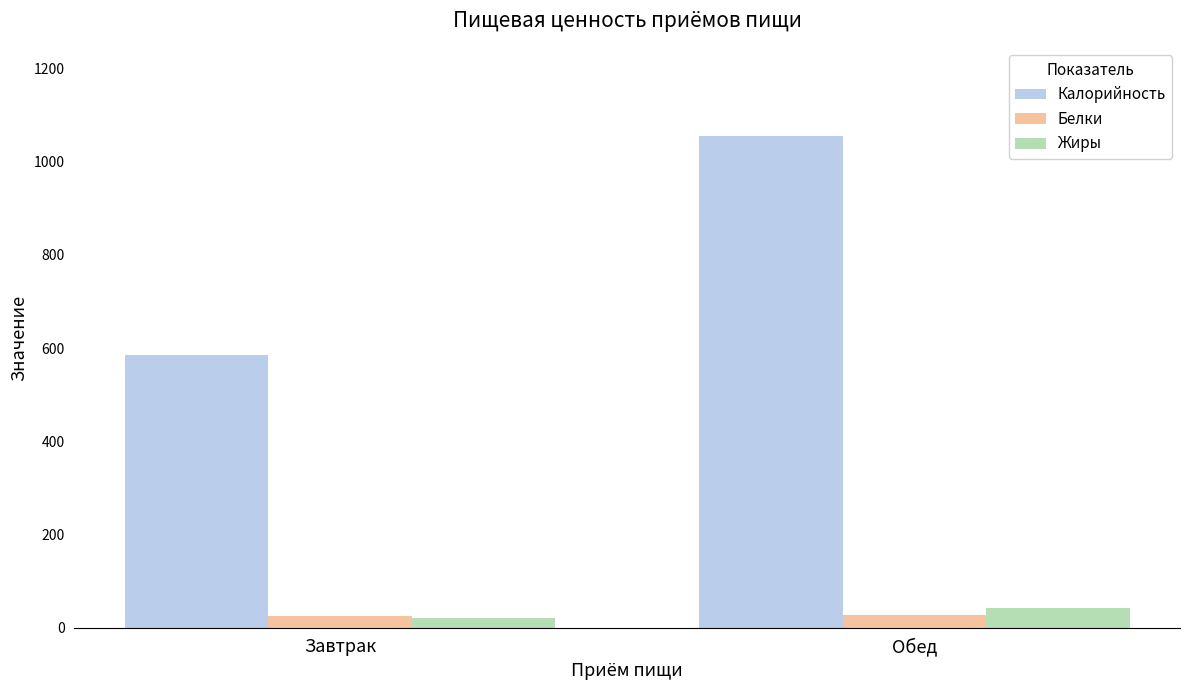

What is the highest value of the Жиры series?

43.4